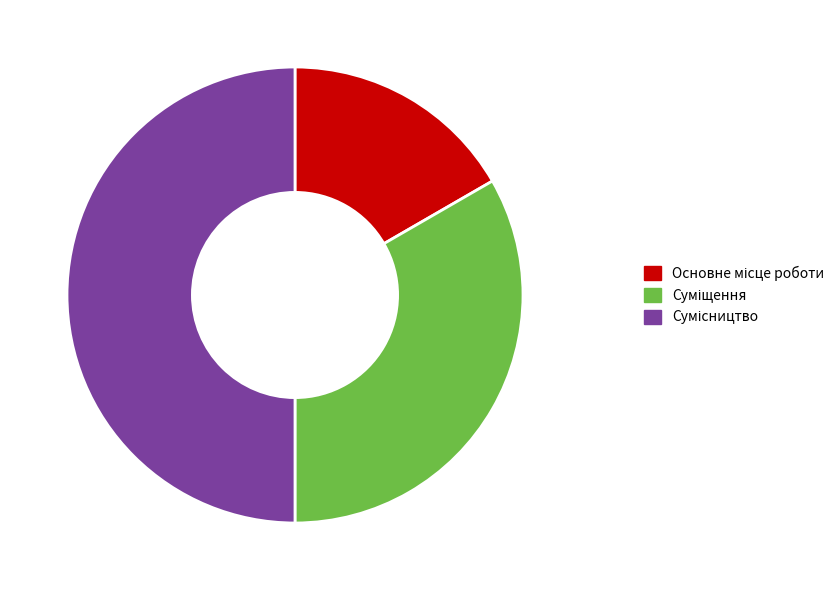

Approximately how many times larger is the value at Суміщення compared to Сумісництво?

0.7